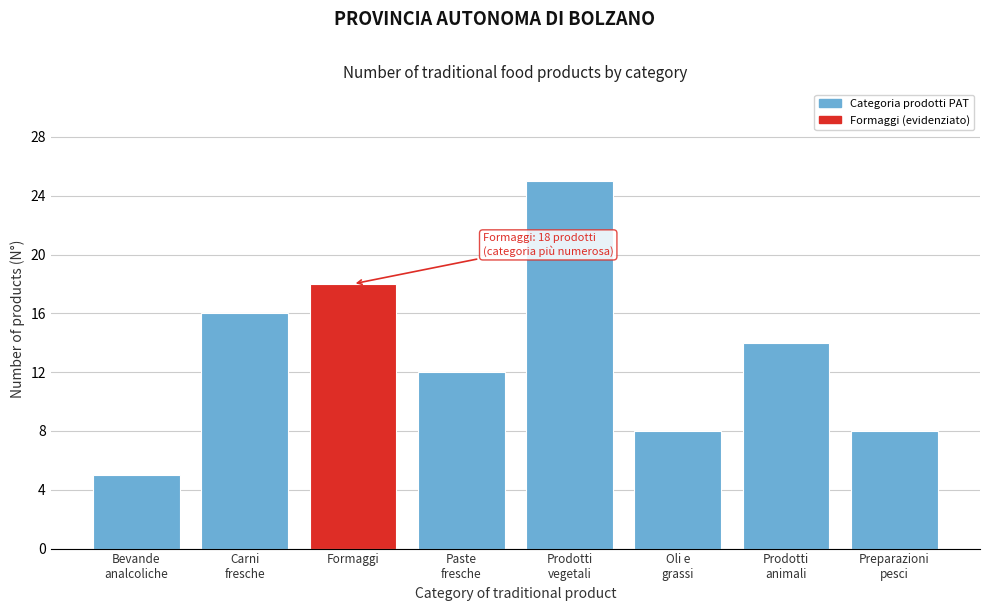

Reading left to right, list all the values displayed in this chart.

5	16	18	12	25	8	14	8